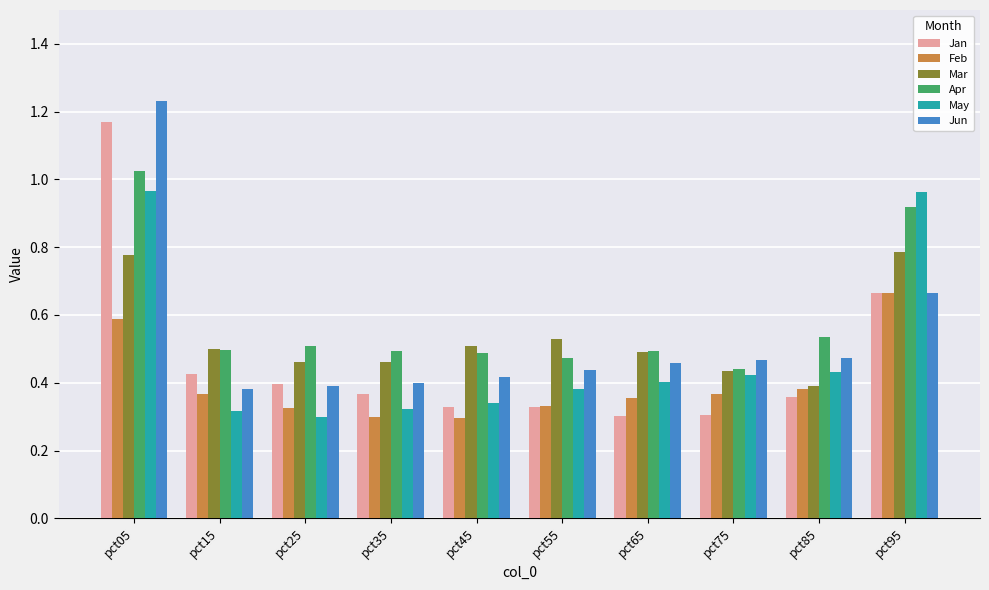

Which series has the largest range (max minus min)?

Jan